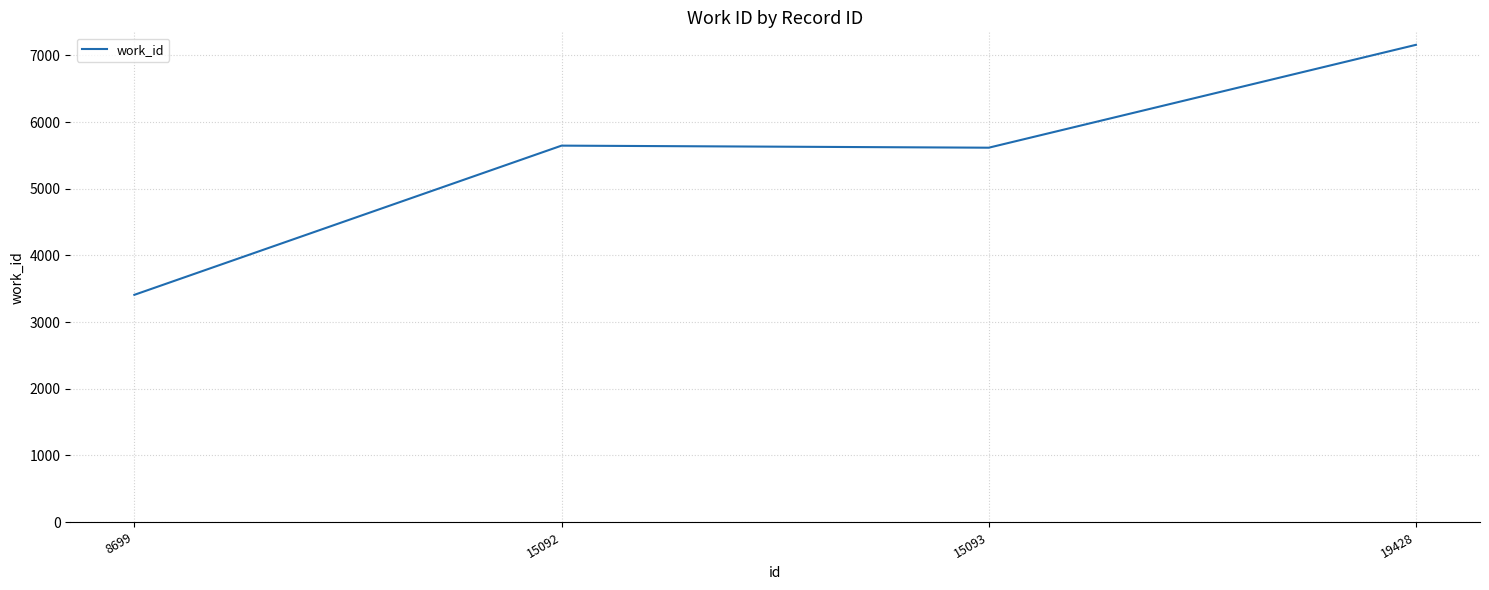

What is the greatest value displayed?

7158